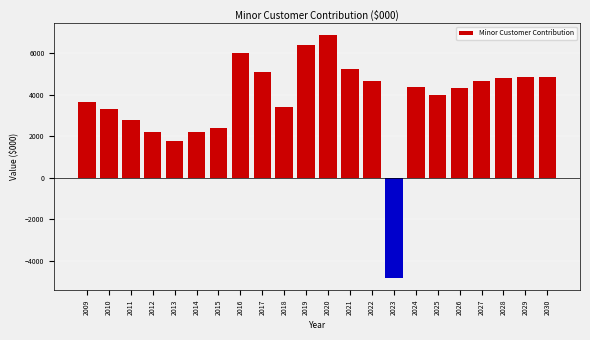

What is the sum of all values?

82955.7